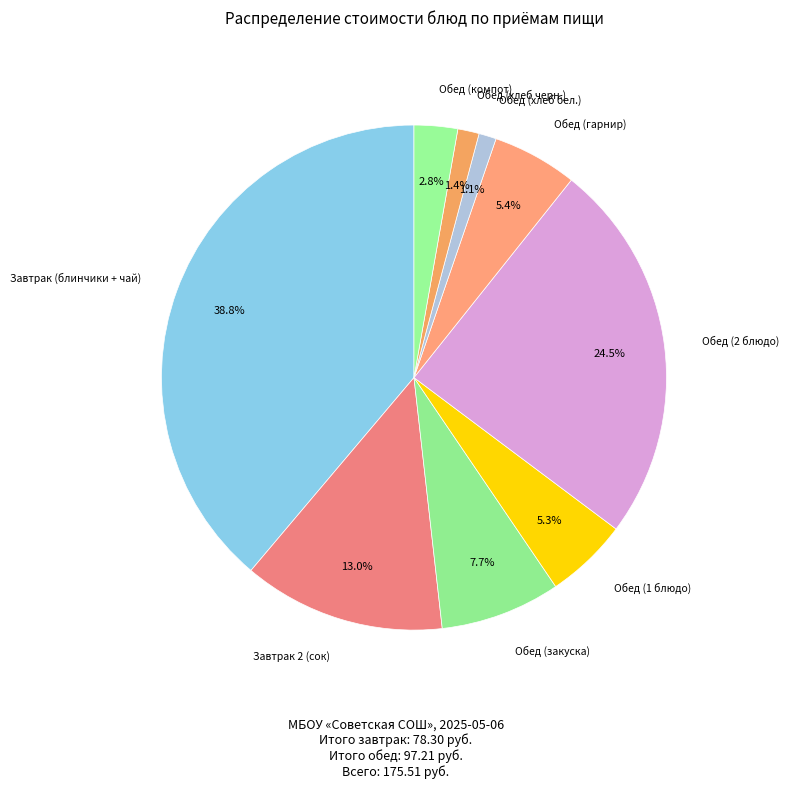

How many segments does this pie chart have?

9